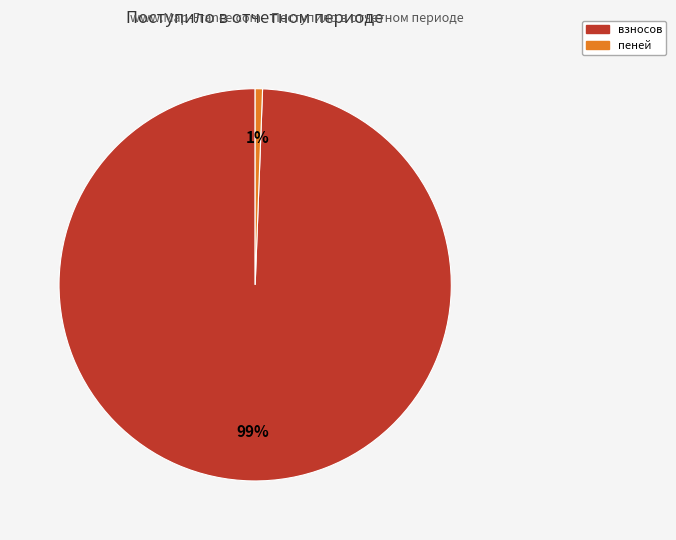

Does any single category account for the majority?

Yes